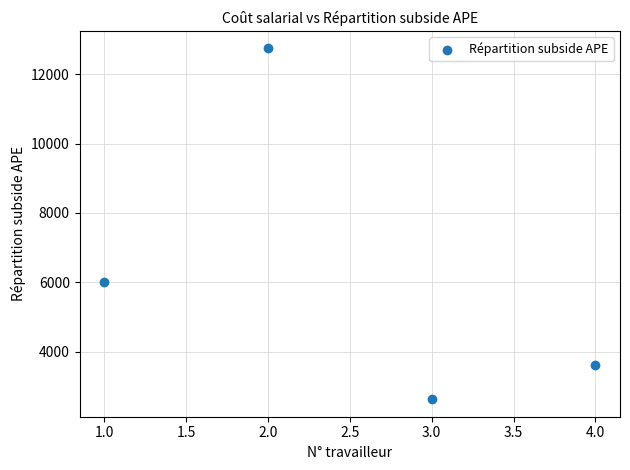

What Y value in the scatter plot is closest to 7684?

6011.9